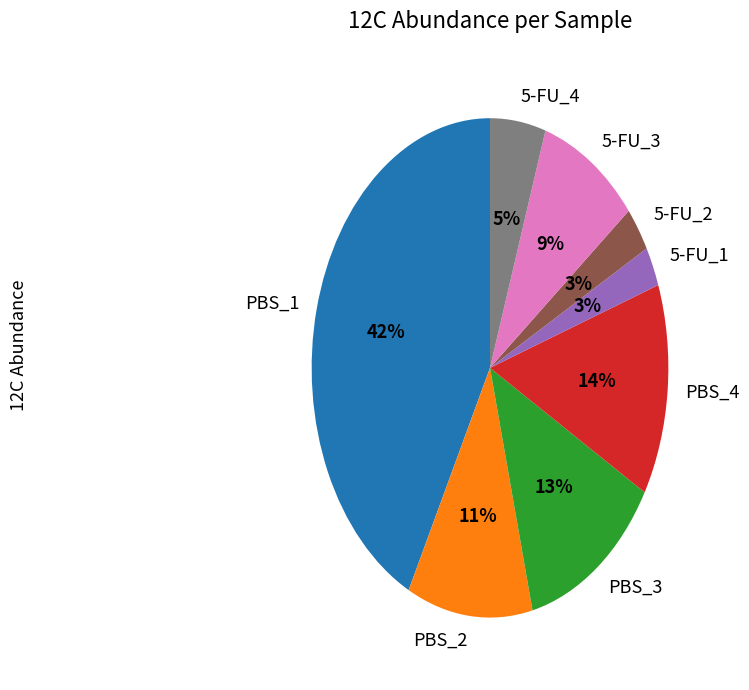

Does any single category account for the majority?

No